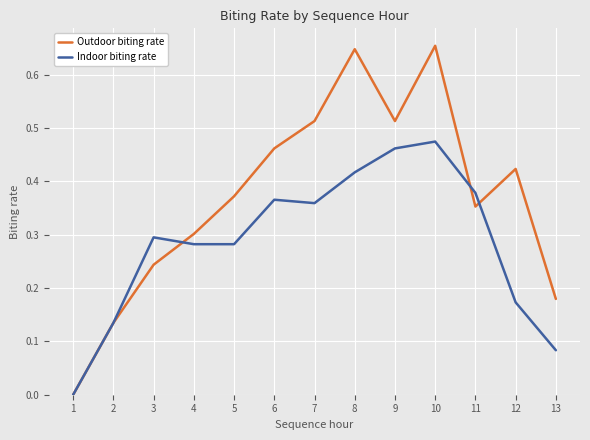

Which series changed the most between 7 and 10?

Outdoor biting rate